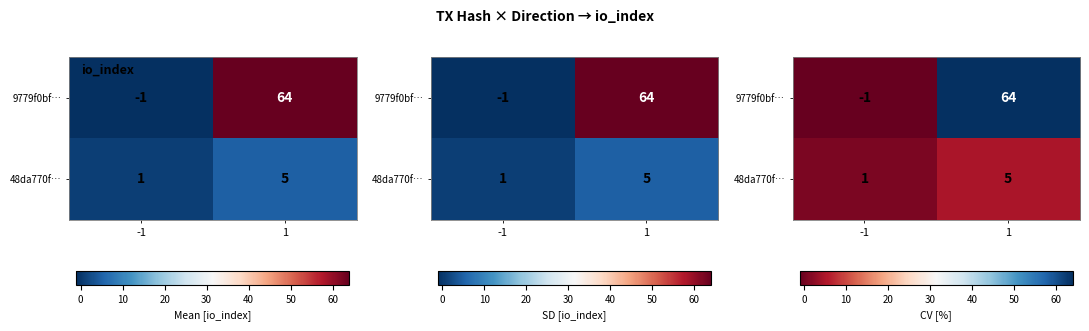

Rank the series at -1 from lowest to highest value.

9779f0bf…, 48da770f…